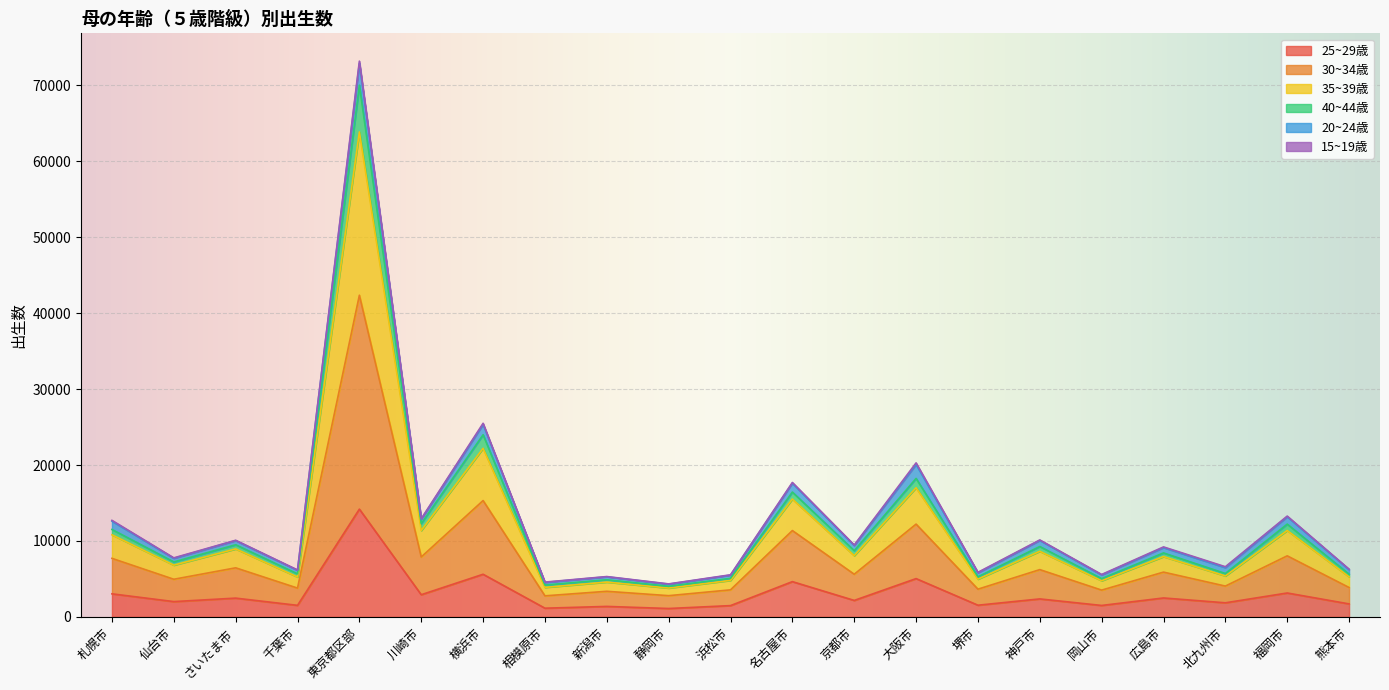

The value of 25~29歳 at 川崎市 is 2920. True or false?

True